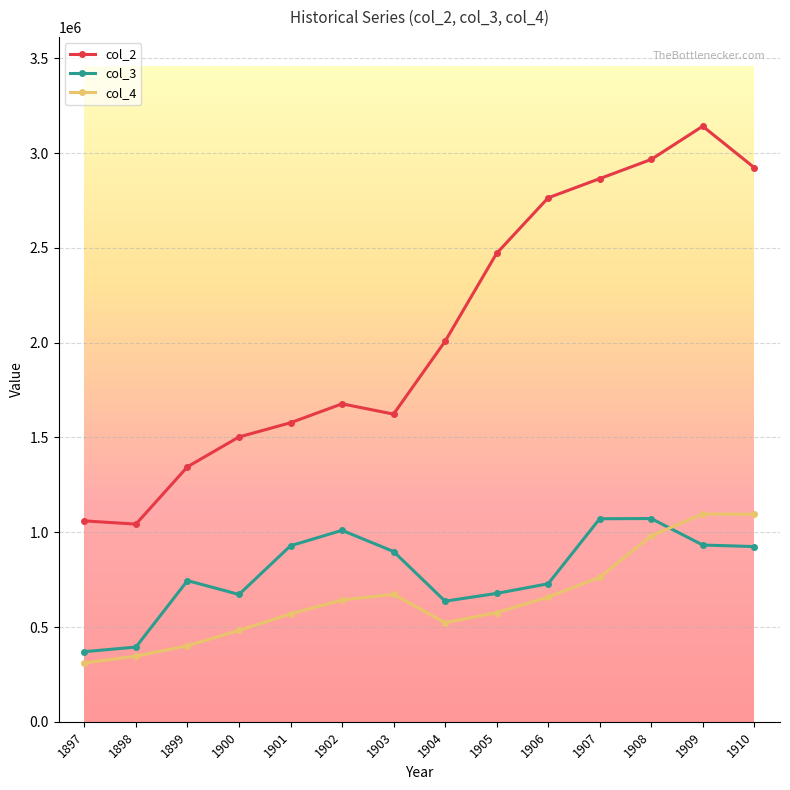

In col_2, how many points are lower than both neighbors (excluding endpoints)?

2